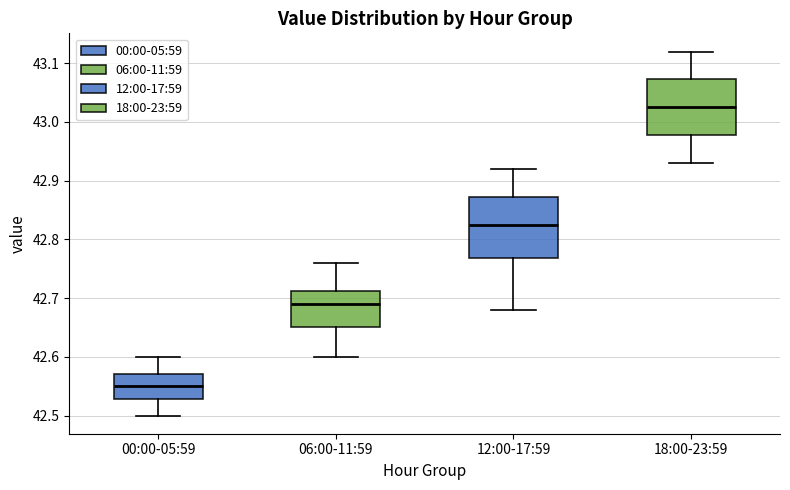

Where is the lower edge of the box for 18:00-23:59 on the y-axis? The values are not printed on the chart, so give them approximately, as read against the axis.

42.98